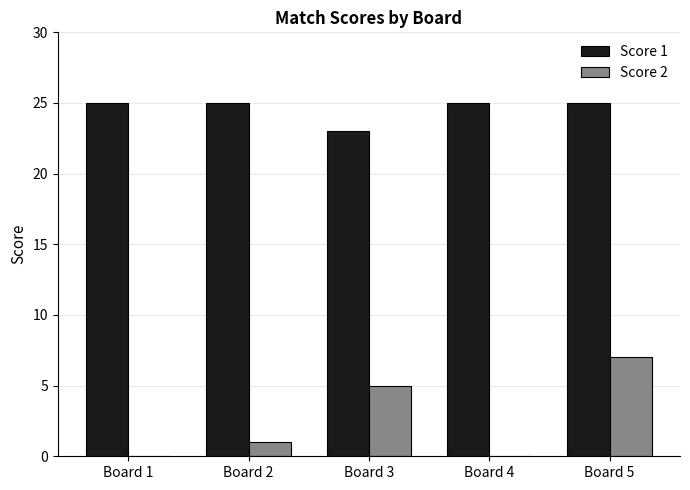

Between Board 1 and Board 5, which series saw the biggest shift?

Score 2